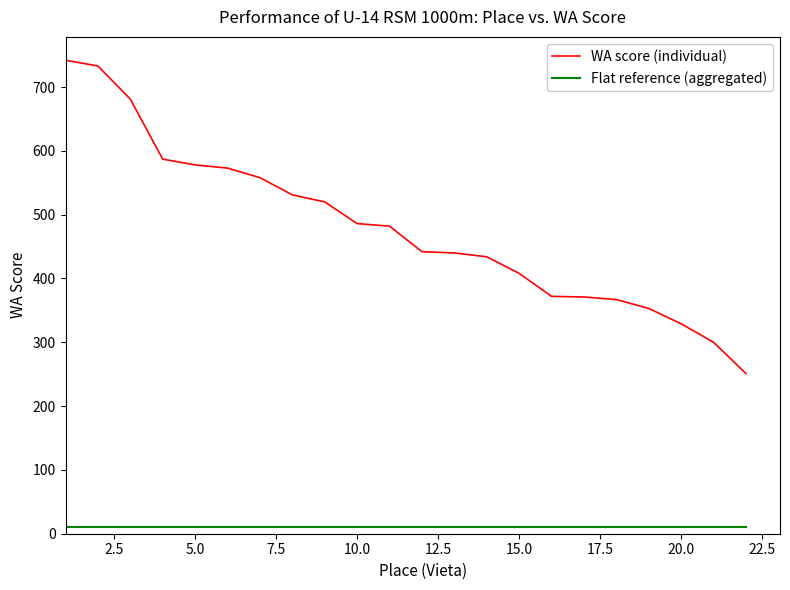

Which series has the largest total across all categories?

WA score (individual)